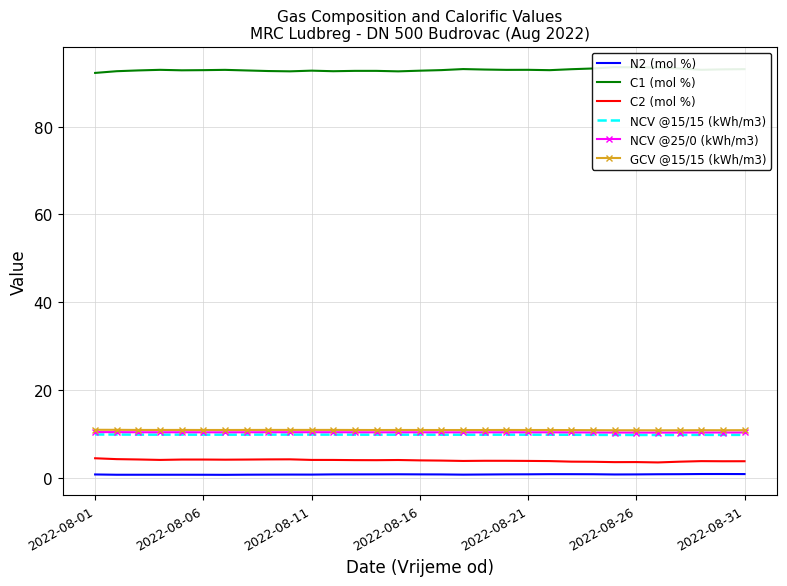

Is it true that NCV @15/15 (kWh/m3) equals 2.9 at 2022-08-26?

False